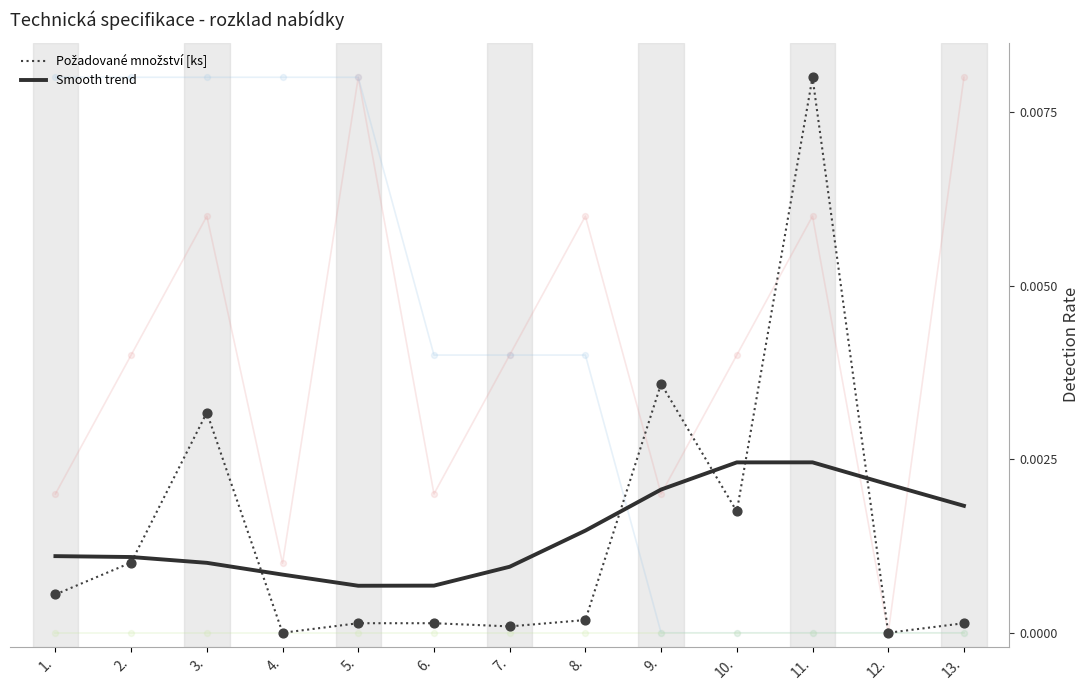

Which series reaches the minimum Y coordinate?

Požadované množství [ks]